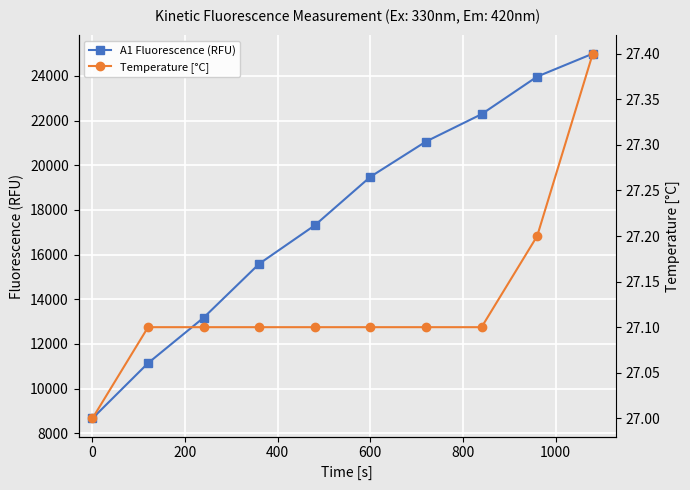

What is the value of the A1 Fluorescence (RFU) point at the 3rd from the left?

13181